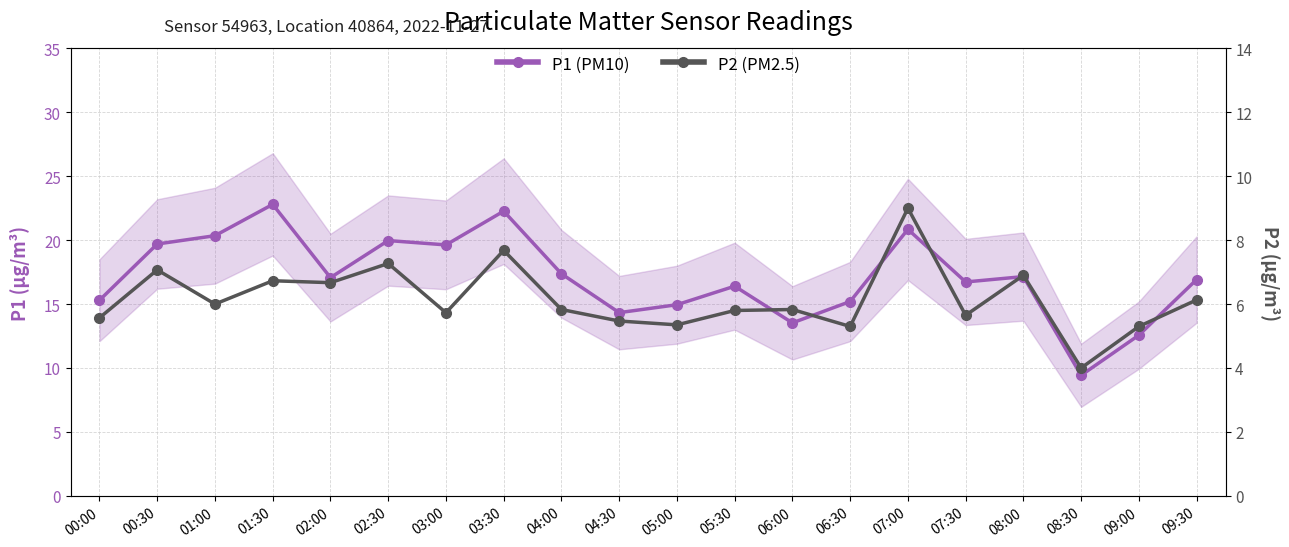

What is the total value across all series at 05:30?

22.2